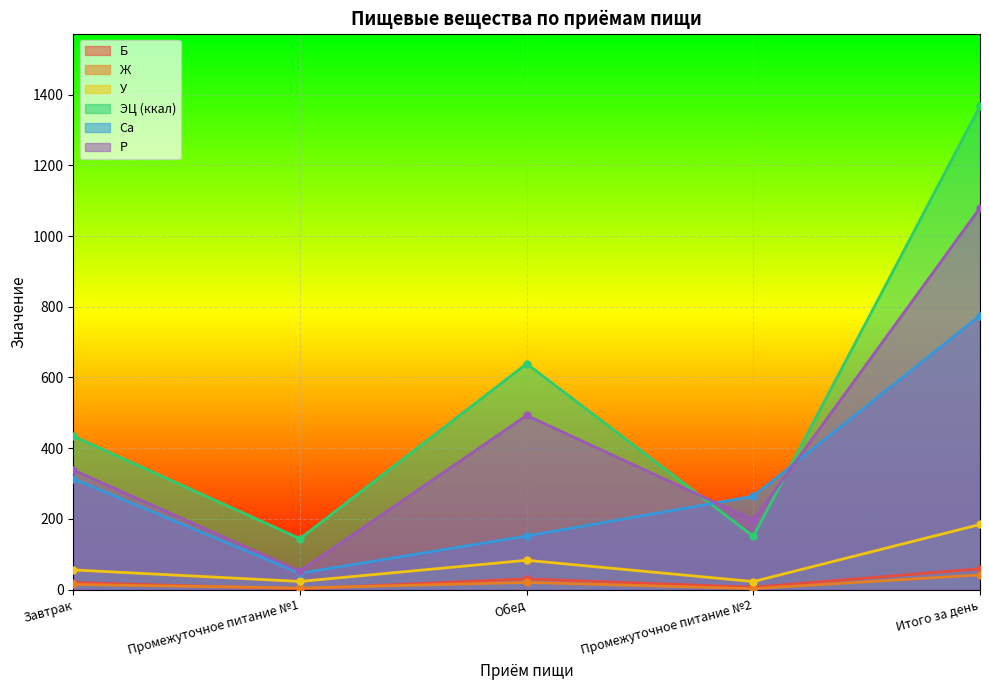

True or false: Б has a value of 2.1 at Промежуточное питание №1.

True